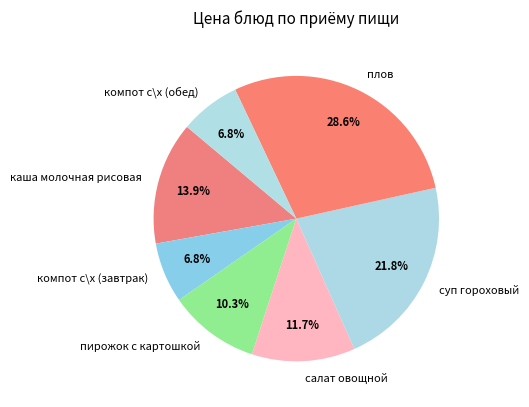

To the nearest percent, what is the combined percentage of салат овощной and пирожок с картошкой?

22%